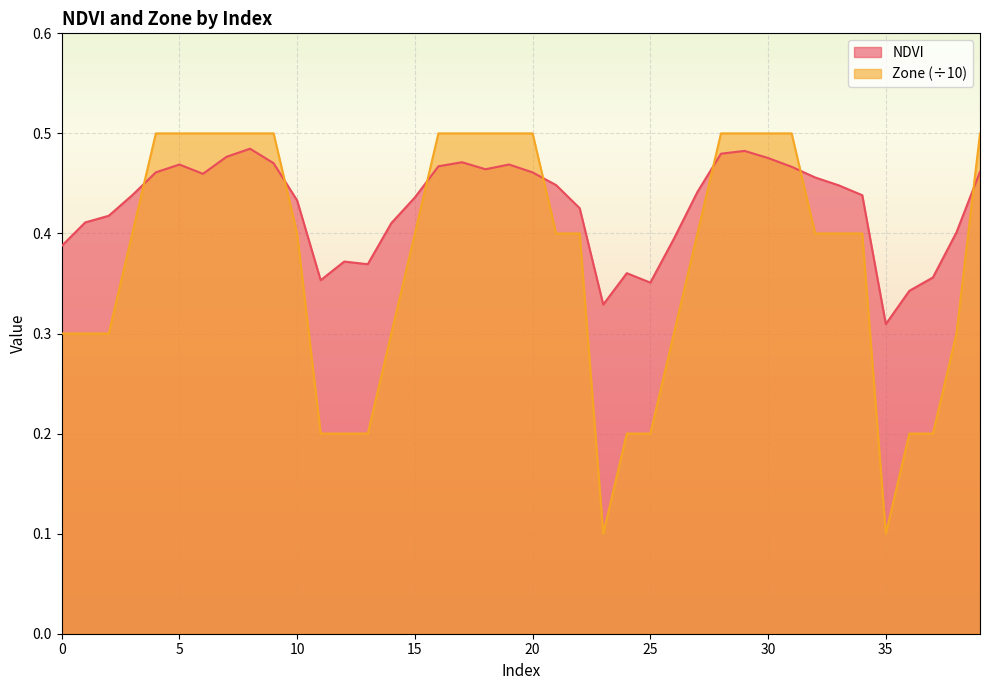

True or false: Zone and NDVI intersect in this chart.

True